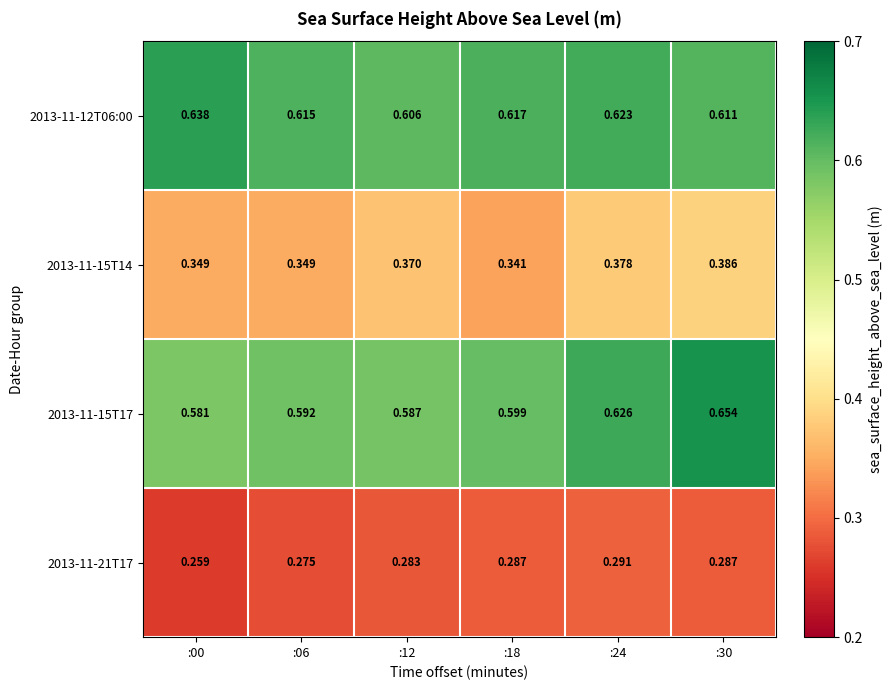

How many distinct data groups are displayed?

4